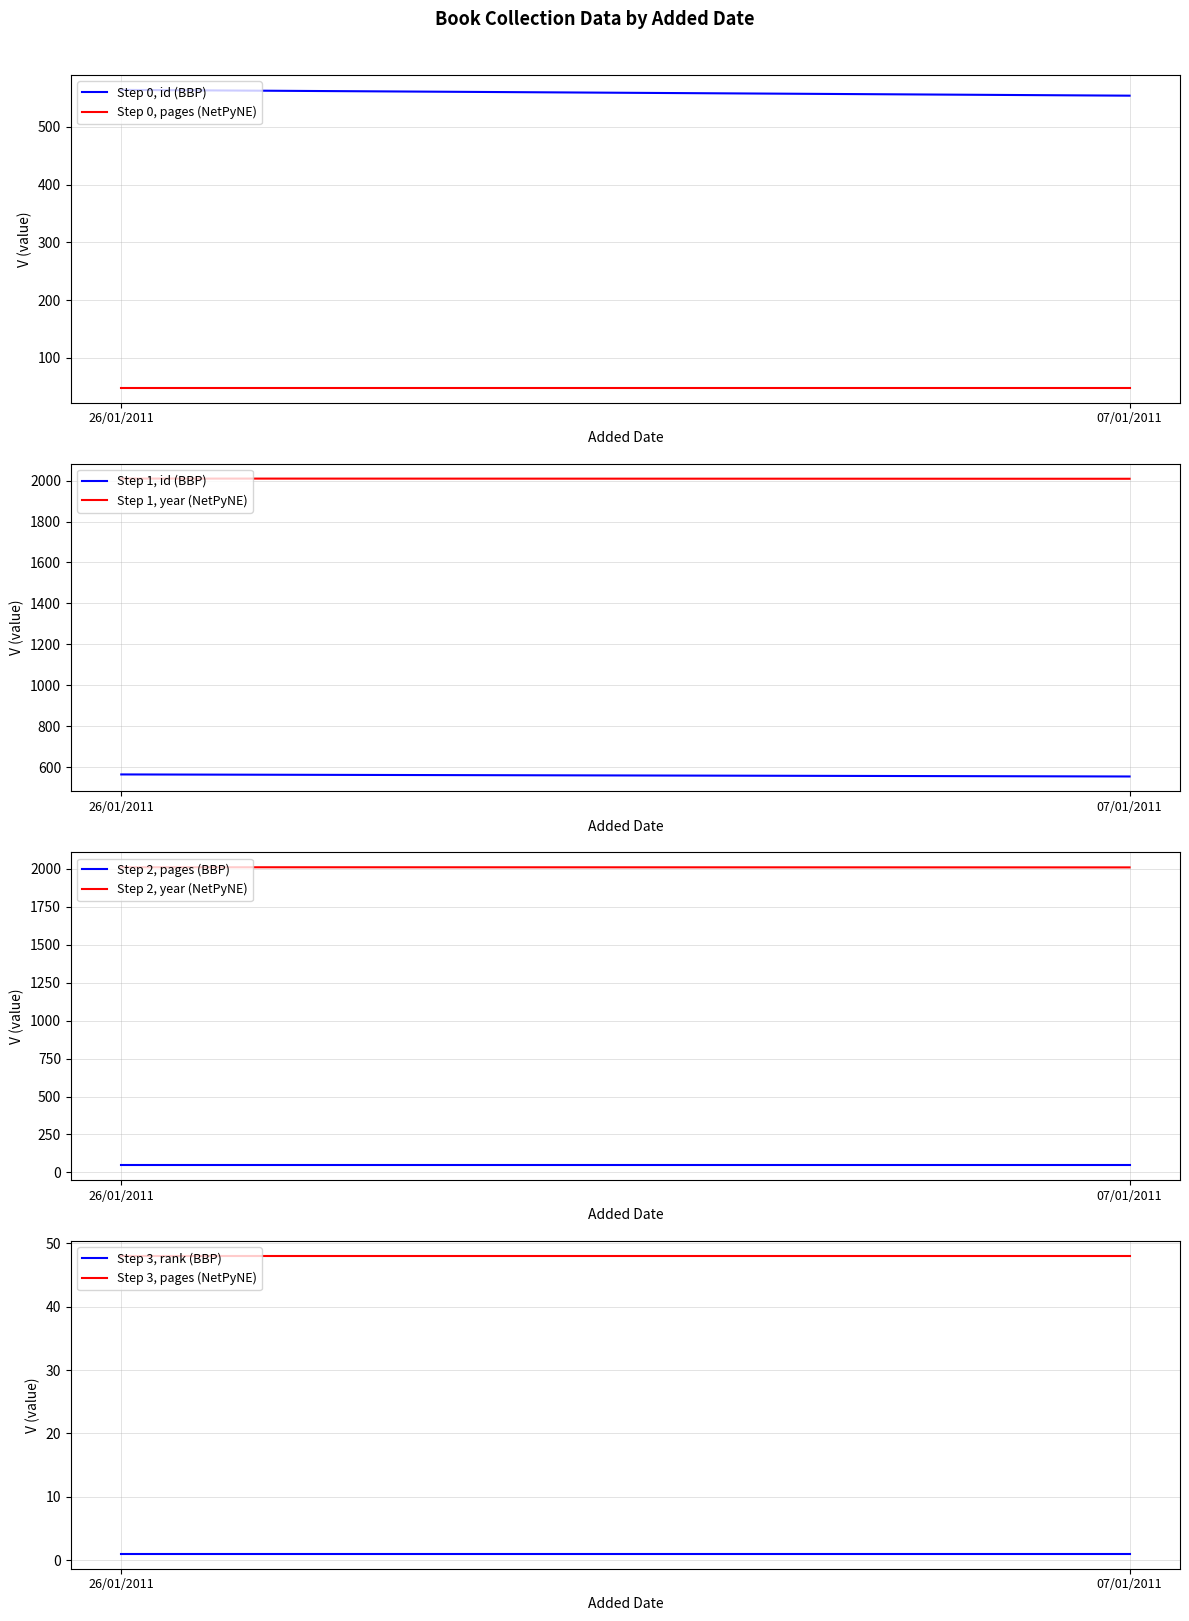

At how many categories does at least one series exceed 386?

2